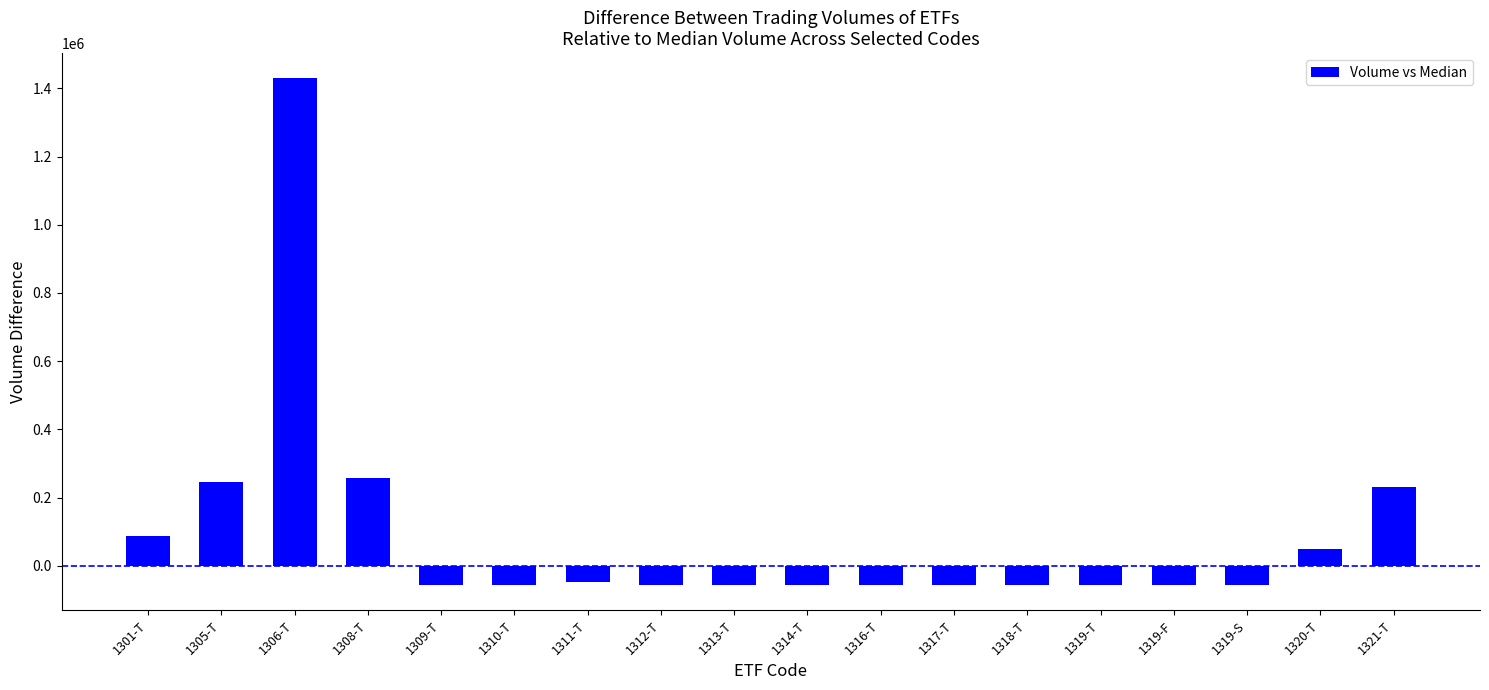

What is the average value?

90627.3